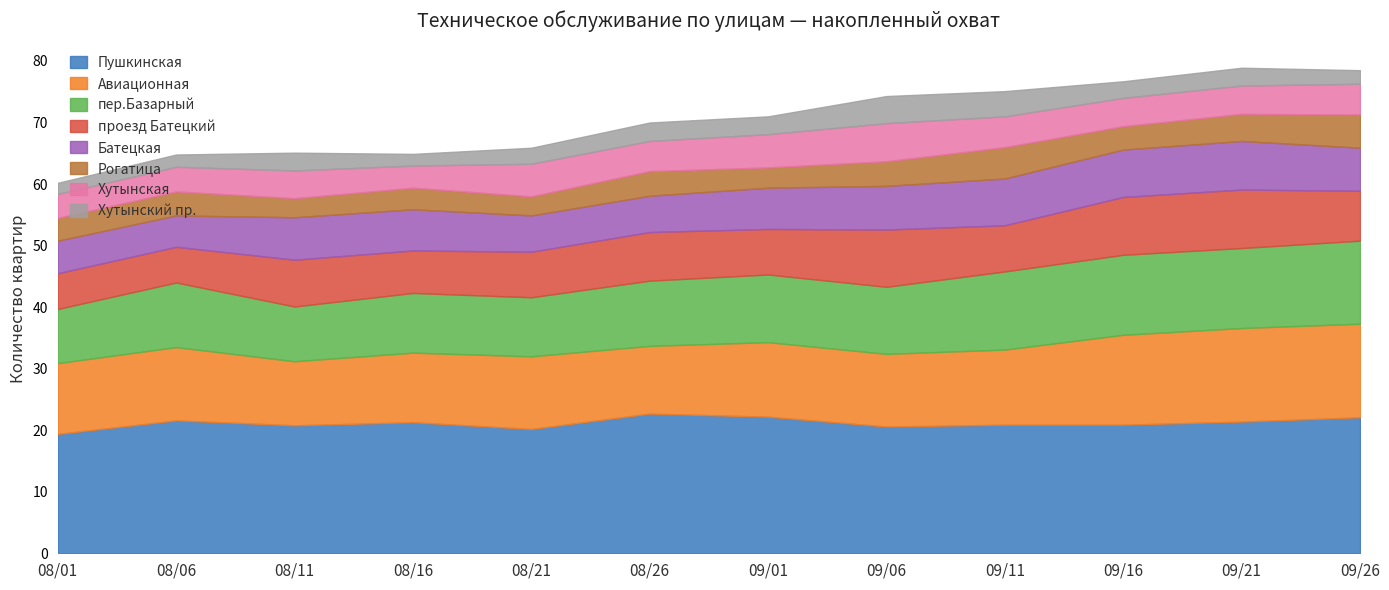

What is the highest value of the Пушкинская series?

22.7